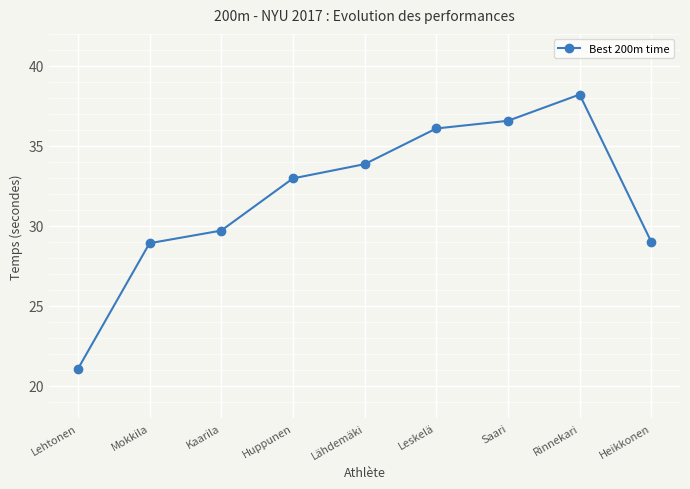

The value at Huppunen is 33.0. True or false?

True